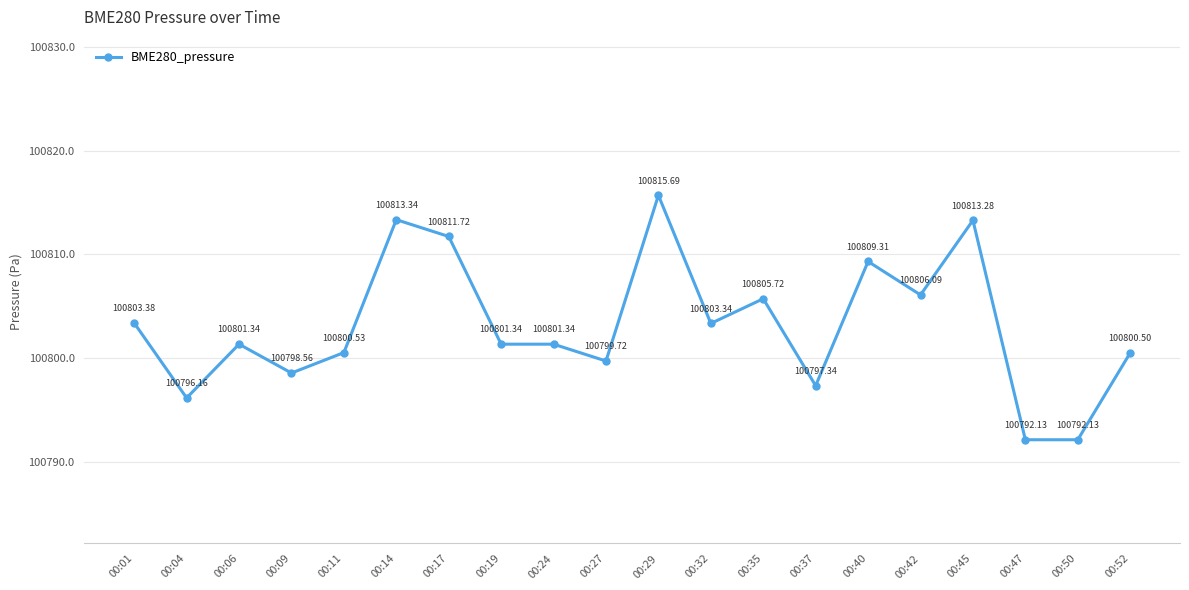

True or false: the data shows 67975.1 at 00:01.

False